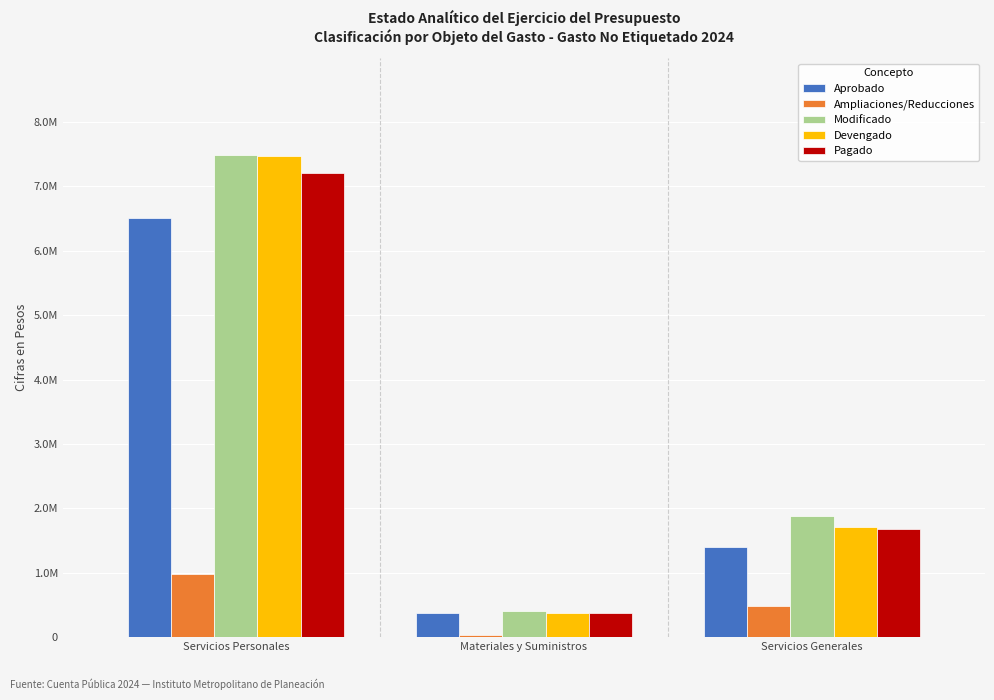

What position from the right is Servicios Generales?

1